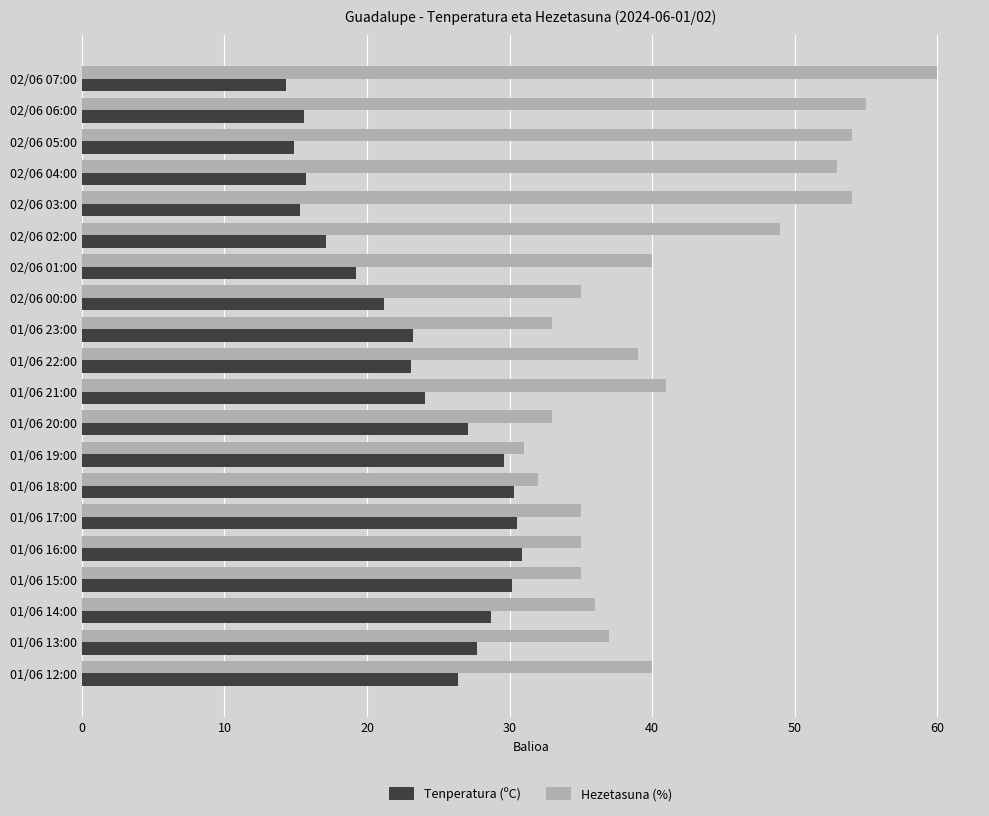

Rank the series by their average value, from highest to lowest.

Hezetasuna (%), Tenperatura (ºC)